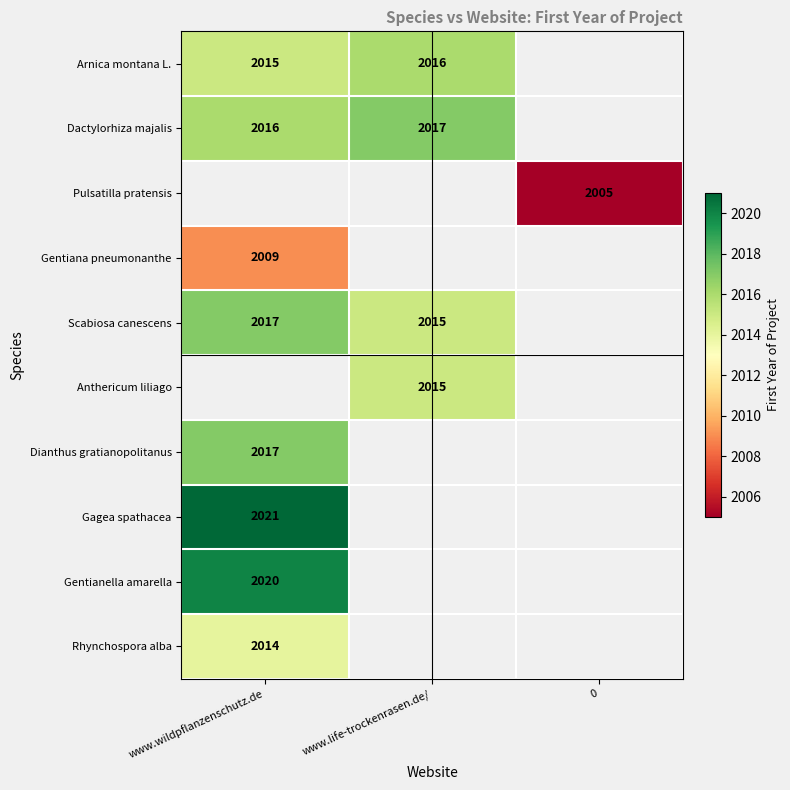

The Pulsatilla pratensis series shows 525 at 0. True or false?

False